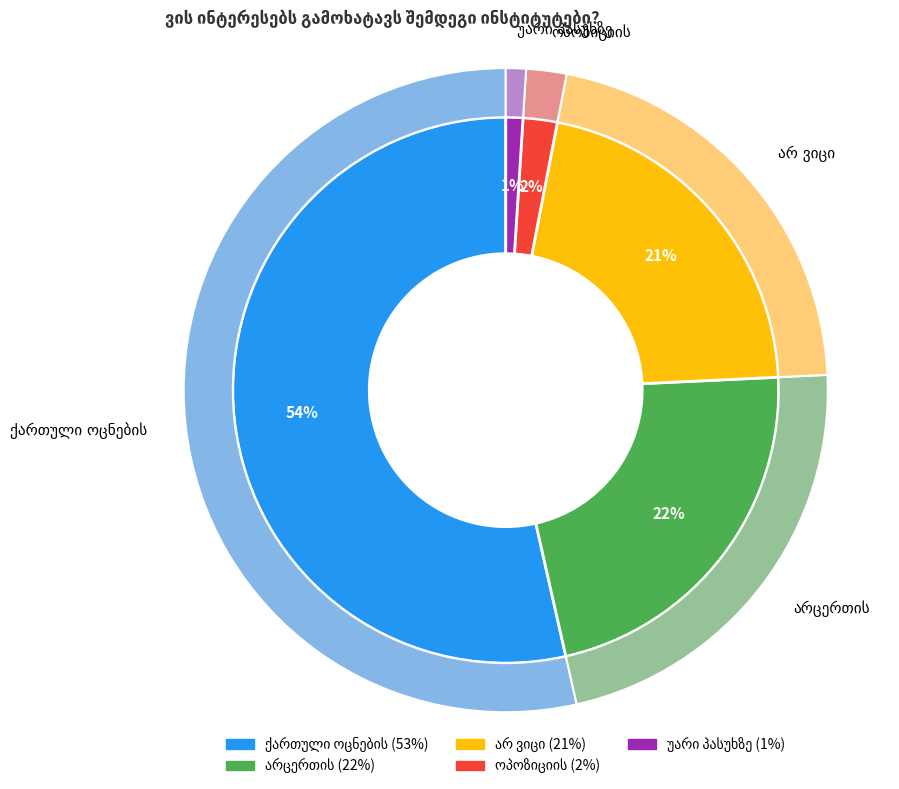

To the nearest percent, what is the combined percentage of არცერთის and ქართული ოცნების?

76%